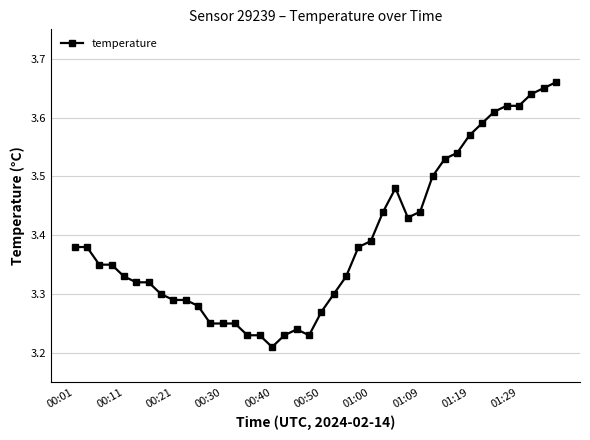

What is the sum of all values?

135.7